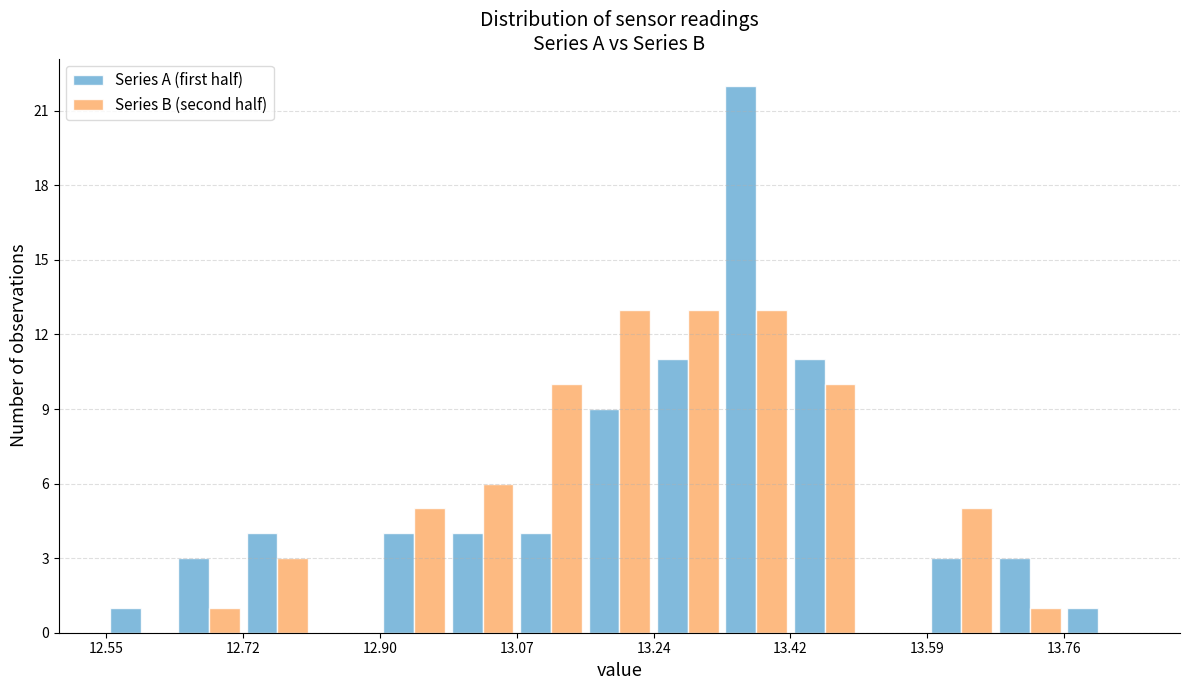

Reading left to right, list every range on the x-axis with the height of the bar of each series over it. Neither the bar edges nor the heights are printed on the chart, so give them approximately, as read against the axes.

12.56 to 12.64: Series A (first half)=1	Series B (second half)=0
12.64 to 12.72: Series A (first half)=3	Series B (second half)=1
12.72 to 12.82: Series A (first half)=4	Series B (second half)=3
12.82 to 12.90: Series A (first half)=0	Series B (second half)=0
12.90 to 12.98: Series A (first half)=4	Series B (second half)=5
12.98 to 13.08: Series A (first half)=4	Series B (second half)=6
13.08 to 13.16: Series A (first half)=4	Series B (second half)=10
13.16 to 13.24: Series A (first half)=9	Series B (second half)=13
13.24 to 13.34: Series A (first half)=11	Series B (second half)=13
13.34 to 13.42: Series A (first half)=22	Series B (second half)=13
13.42 to 13.50: Series A (first half)=11	Series B (second half)=10
13.50 to 13.60: Series A (first half)=0	Series B (second half)=0
13.60 to 13.68: Series A (first half)=3	Series B (second half)=5
13.68 to 13.76: Series A (first half)=3	Series B (second half)=1
13.76 to 13.86: Series A (first half)=1	Series B (second half)=0